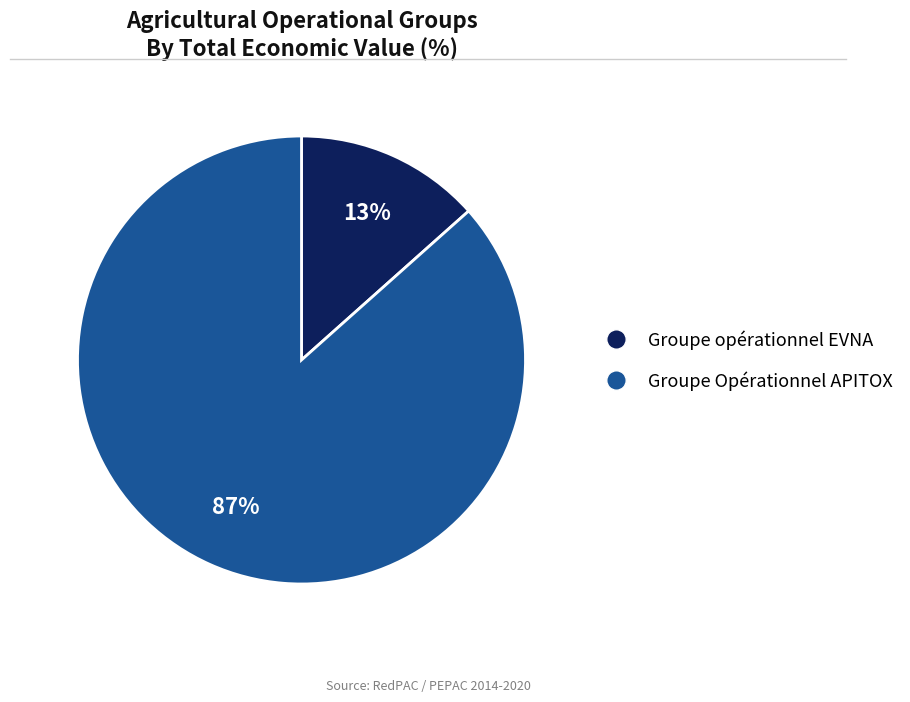

Is the sum of Groupe opérationnel EVNA and Groupe Opérationnel APITOX greater than half?

Yes